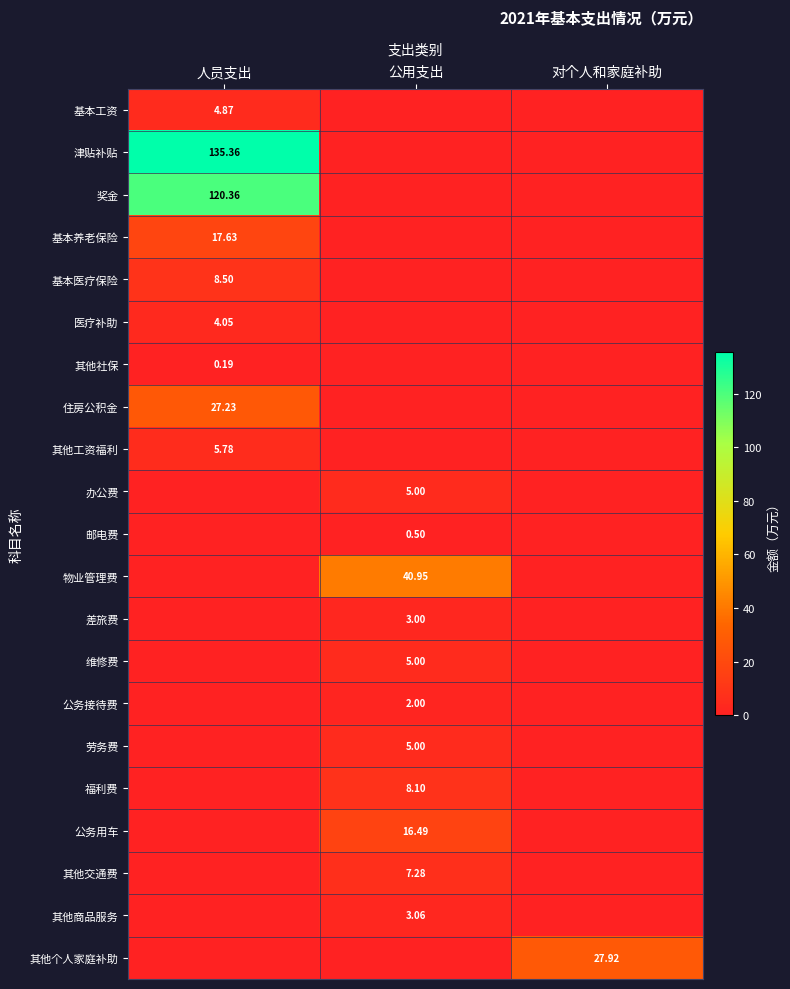

Between 对个人和家庭补助 and 人员支出, which is larger?

人员支出